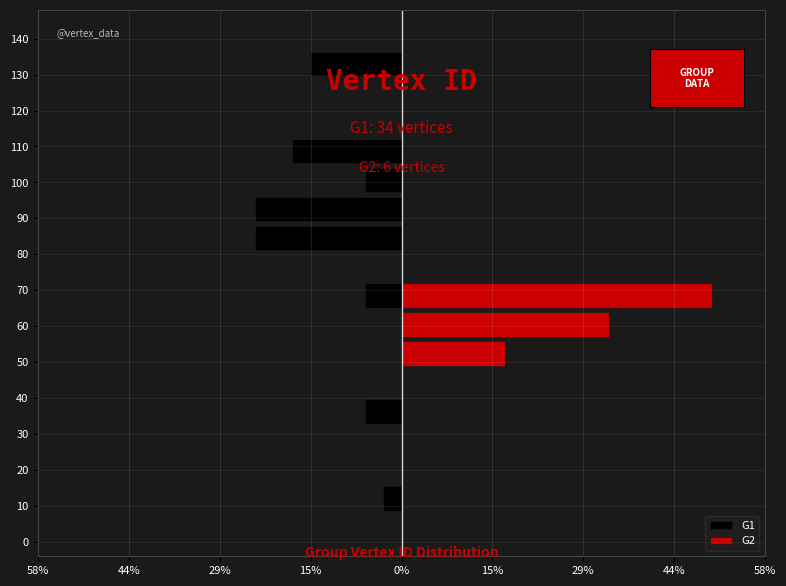

What is the minimum value shown in the chart?

-23.5